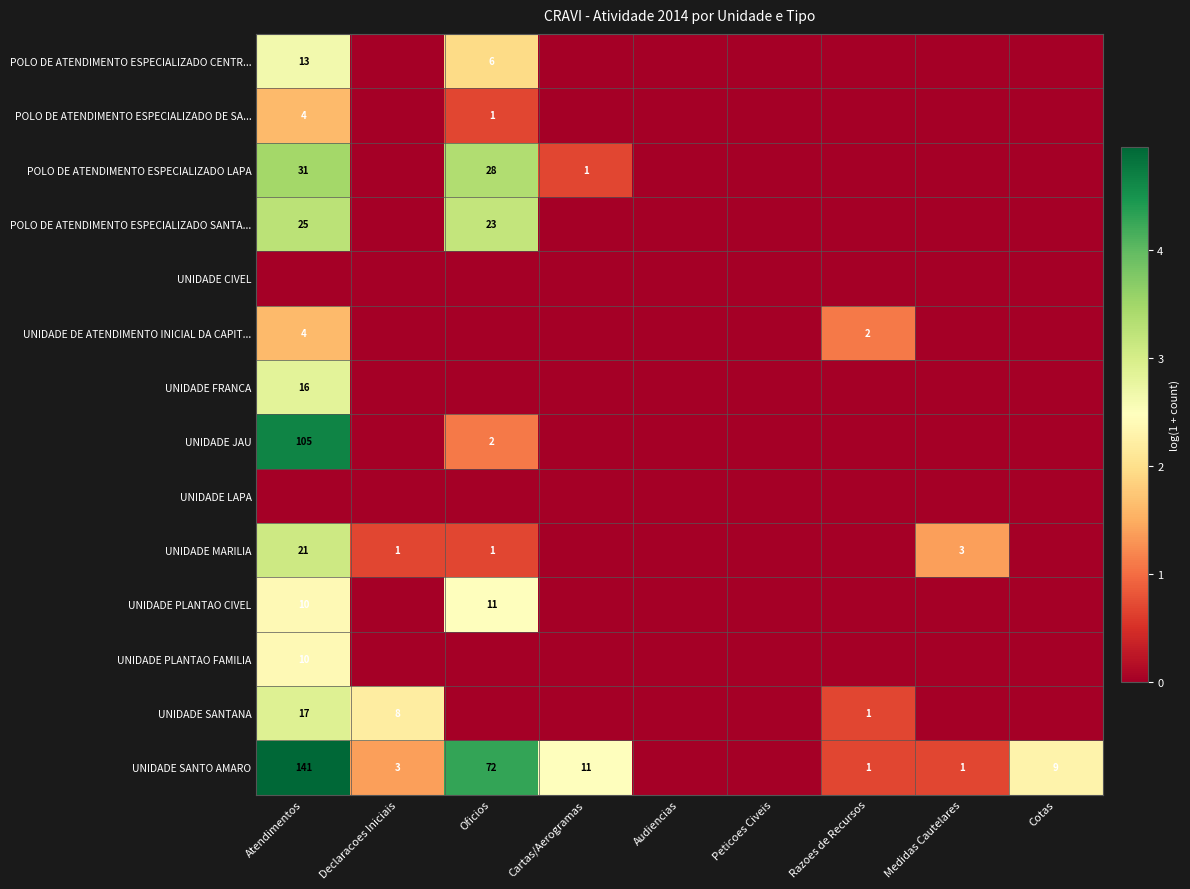

What is the difference between the UNIDADE MARILIA values at Atendimentos and Oficios?

20